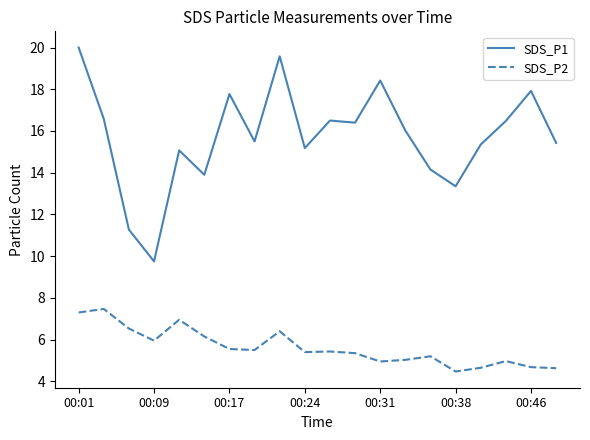

List the series in order of their peak value, lowest first.

SDS_P2, SDS_P1